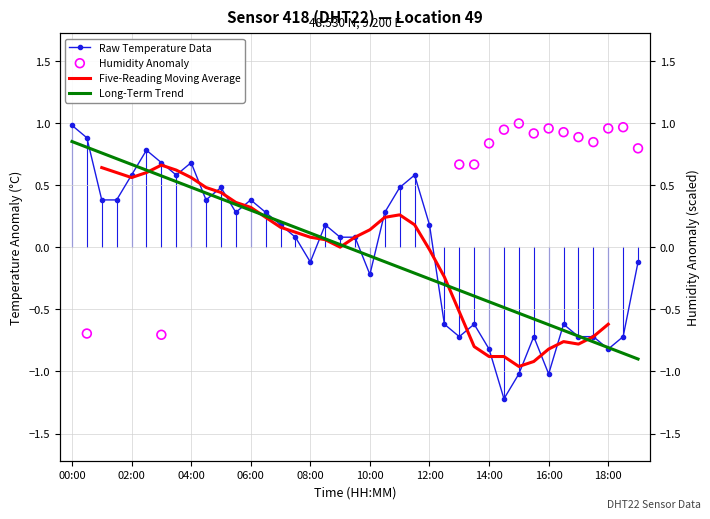

Which has a higher value, 00:30 or 00:00?

00:00